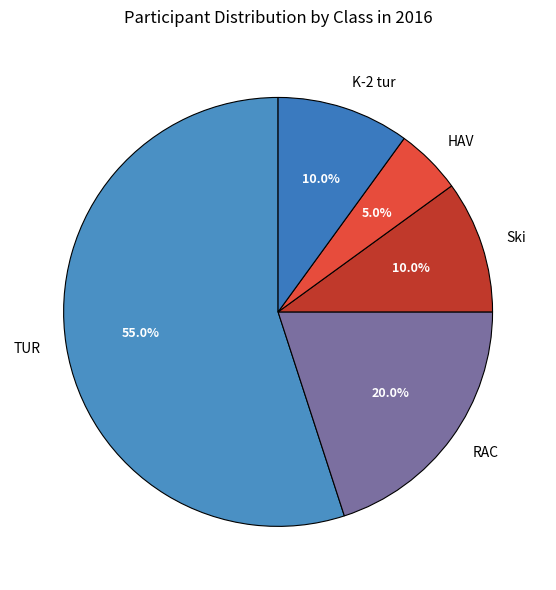

To the nearest percent, what is the combined percentage of RAC and Ski?

30%